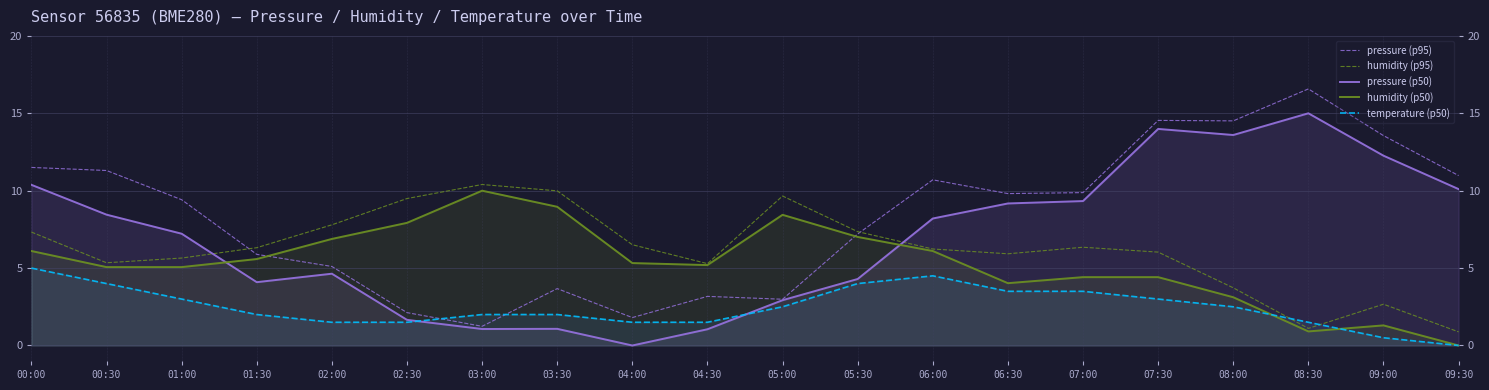

Reading left to right, what are all the values shown in this chart?

pressure (p95): 11.5	11.3	9.4	5.9	5.1	2.1	1.2	3.7	1.8	3.2	3.0	7.2	10.7	9.8	9.9	14.5	14.5	16.6	13.6	11.0
humidity (p95): 7.3	5.3	5.6	6.3	7.8	9.5	10.4	10.0	6.5	5.3	9.7	7.4	6.2	5.9	6.3	6.0	3.7	1.1	2.7	0.9
pressure (p50): 10.4	8.5	7.2	4.1	4.6	1.7	1.1	1.1	0.0	1.0	2.9	4.3	8.2	9.2	9.3	14.0	13.6	15.0	12.3	10.1
humidity (p50): 6.1	5.1	5.1	5.6	6.9	7.9	10.0	9.0	5.3	5.2	8.4	7.0	6.1	4.0	4.4	4.4	3.1	0.9	1.3	0.0
temperature (p50): 5.0	4.0	3.0	2.0	1.5	1.5	2.0	2.0	1.5	1.5	2.5	4.0	4.5	3.5	3.5	3.0	2.5	1.5	0.5	0.0